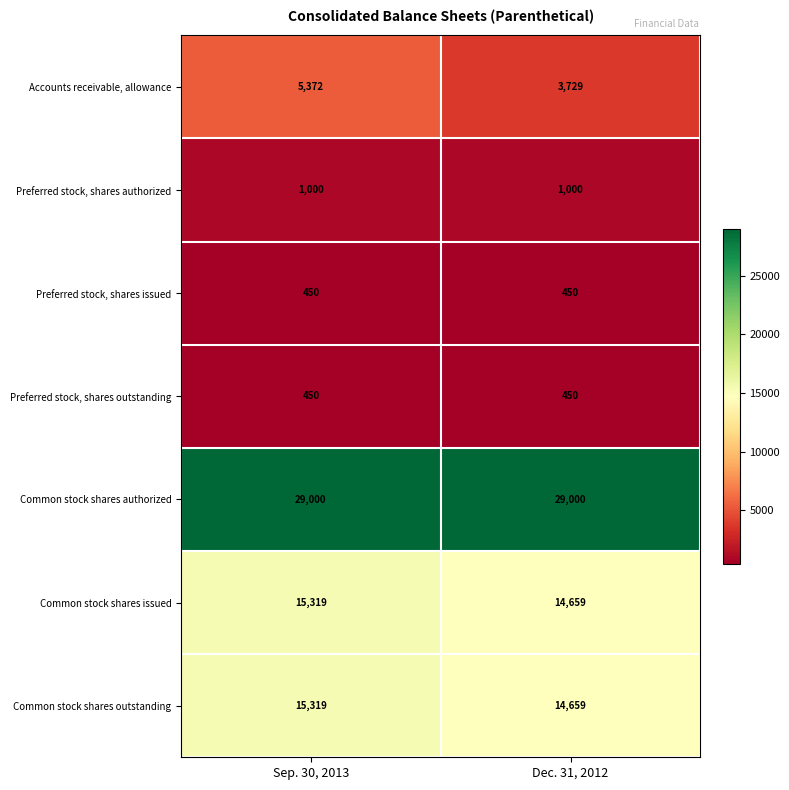

What is the approximate value of Preferred stock, shares authorized at Dec. 31, 2012?

1000